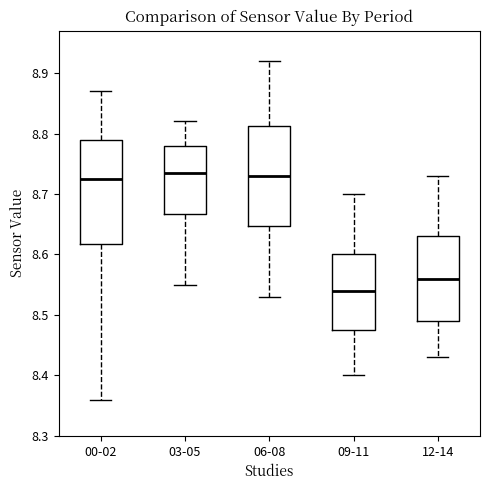

Where does the lower whisker of the box for 09-11 end on the y-axis? The values are not printed on the chart, so give them approximately, as read against the axis.

8.40